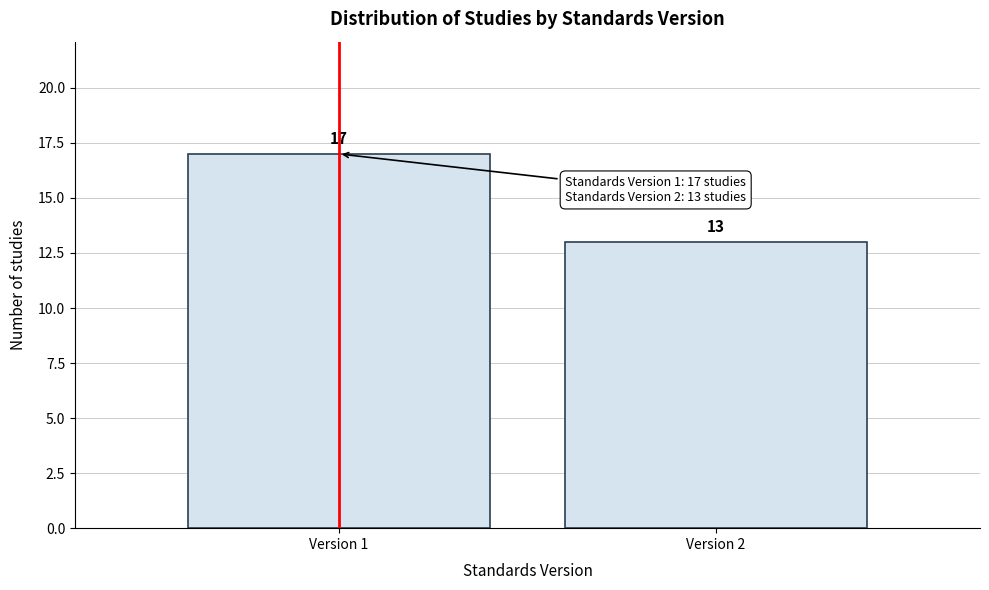

Reading right to left, extract all data points from this chart.

Version 2=13	Version 1=17